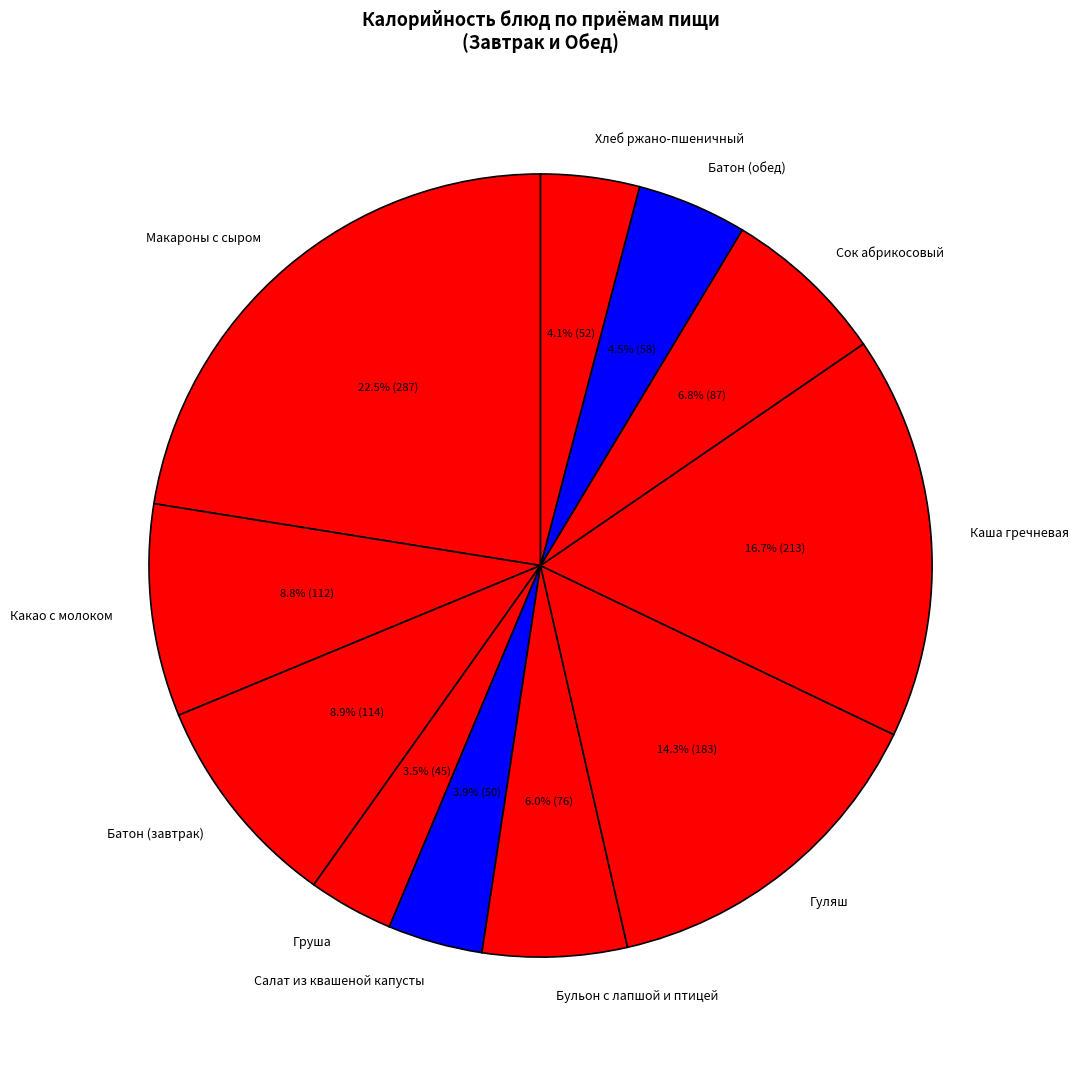

Is there any slice that represents more than half of the pie?

No